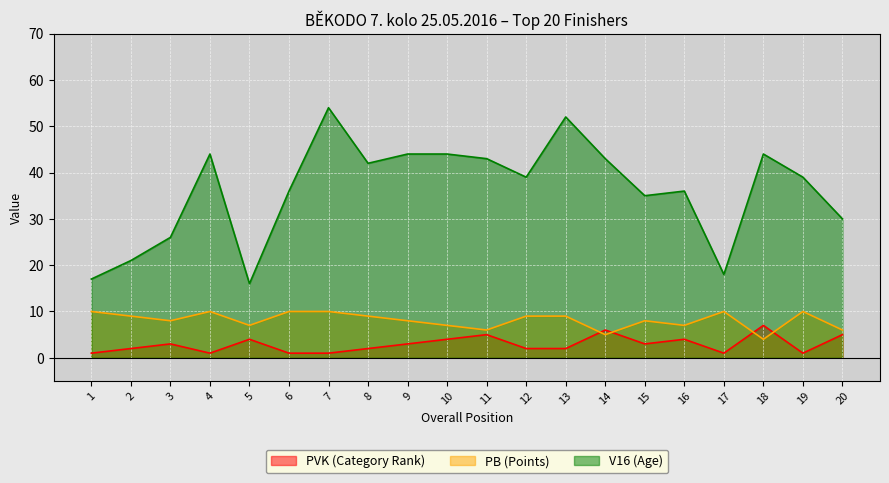

Rank the series by their average value, from highest to lowest.

V16 (Age), PB (Points), PVK (Category Rank)